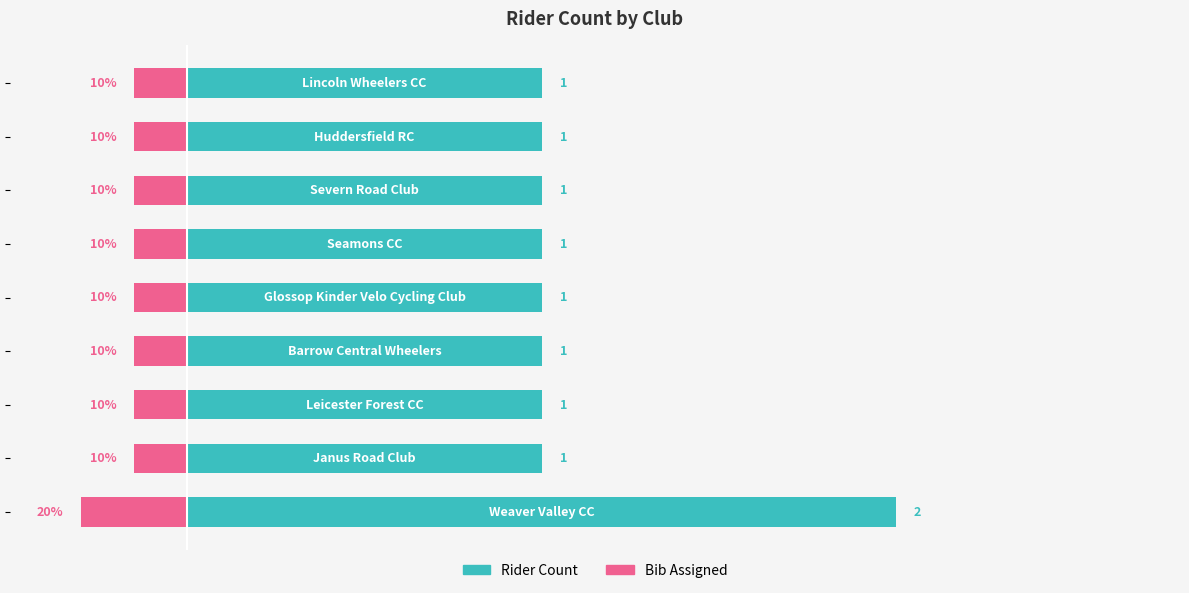

Rank the series at 2 from lowest to highest value.

Bib Assigned, Rider Count